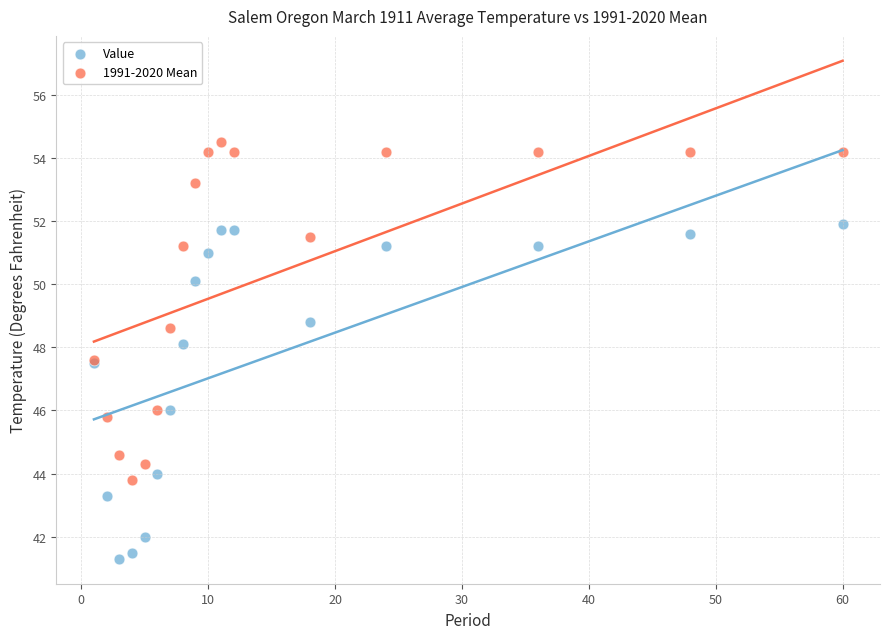

Which series reaches the minimum Y coordinate?

Value